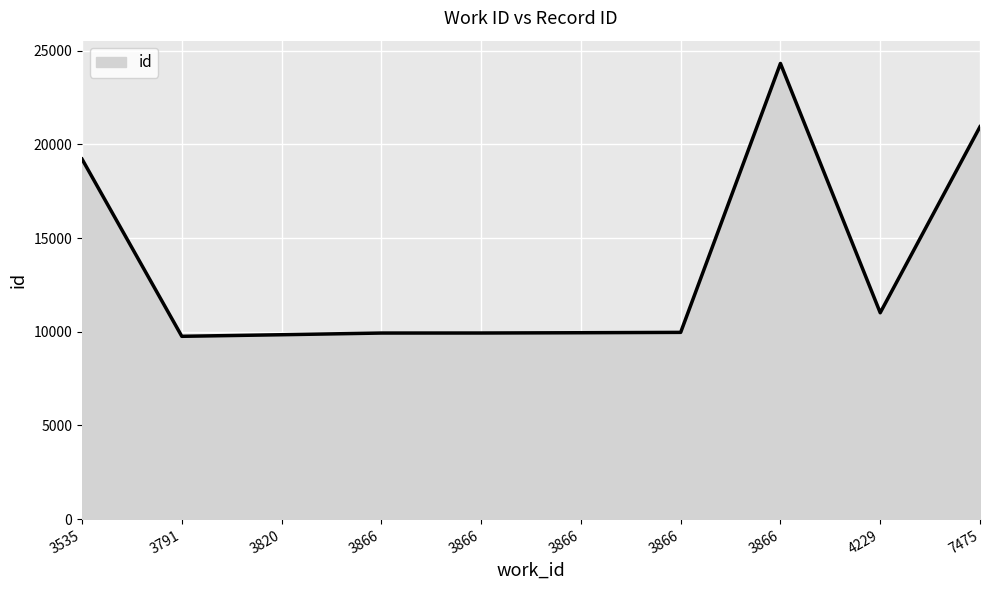

What is the change in value from 3791 to 3866?

+174